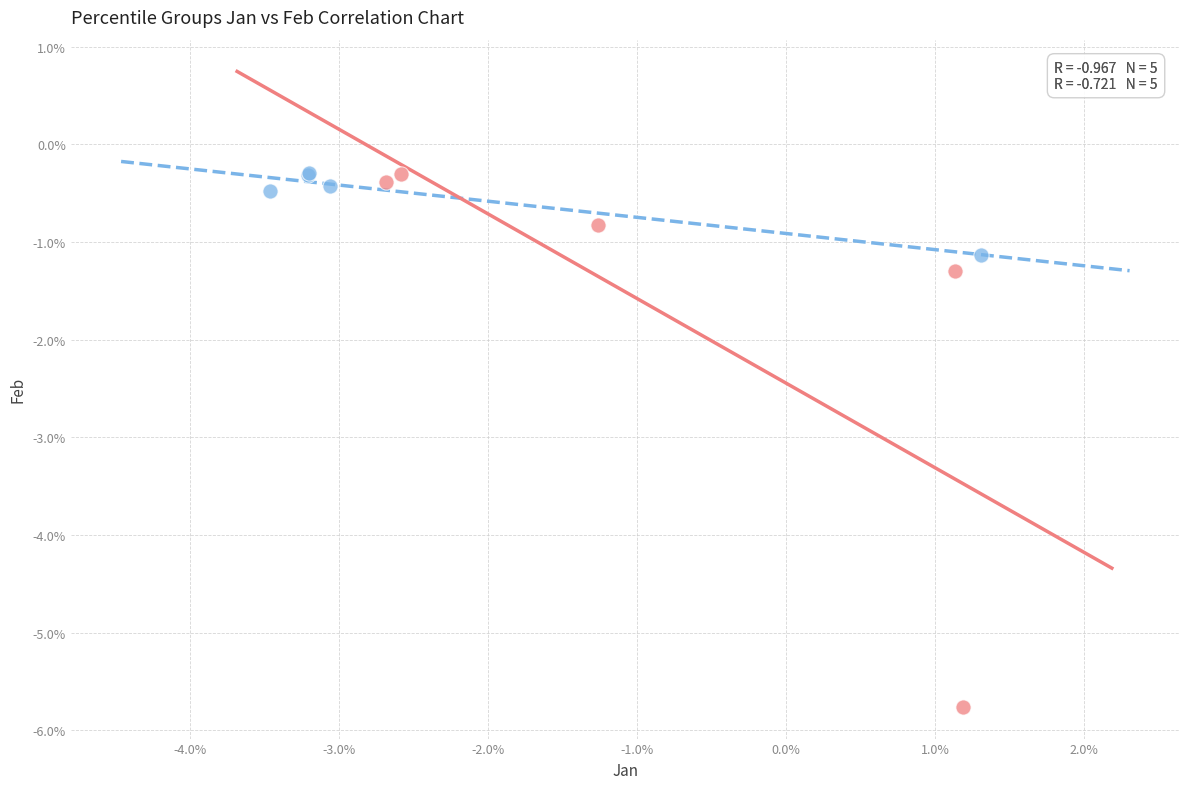

Which series has the largest Y range (max minus min)?

pct55-pct95